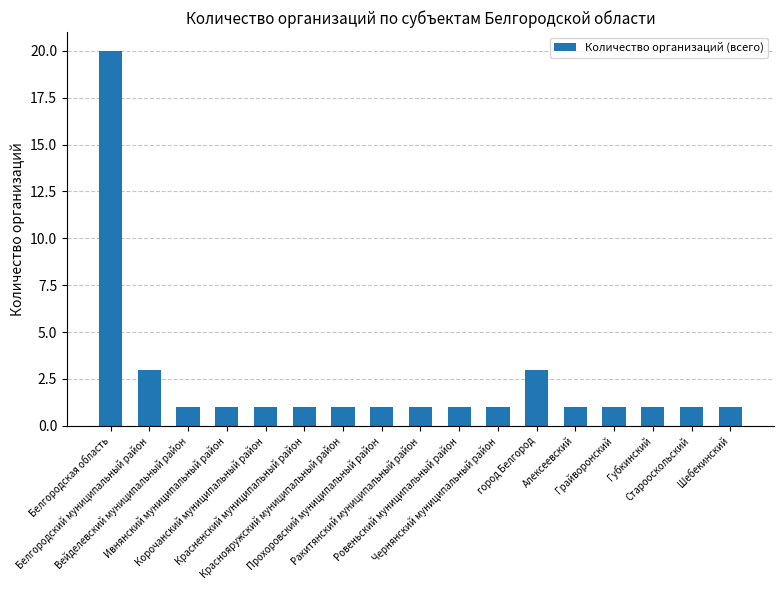

What is the maximum value shown in the chart?

20